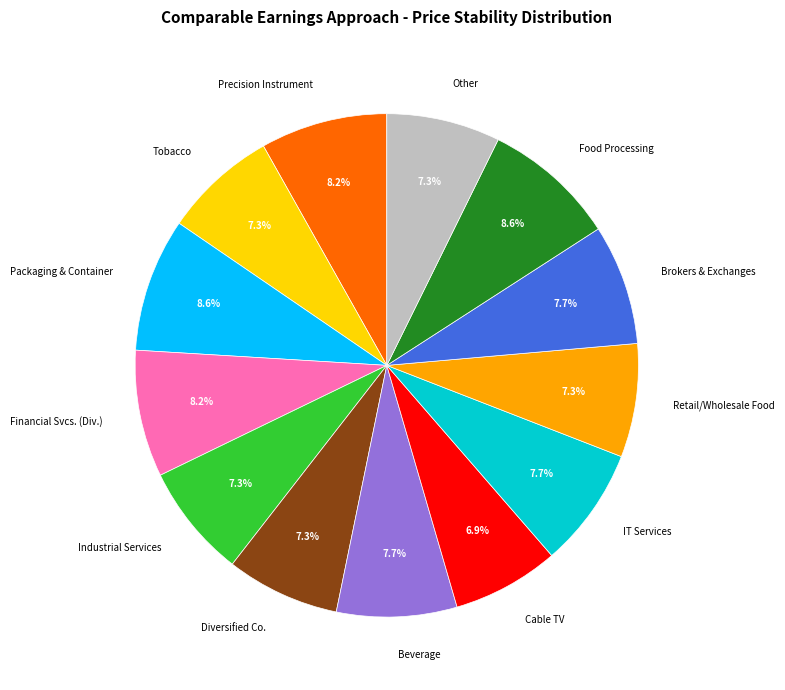

Does Beverage represent more than half of the total?

No